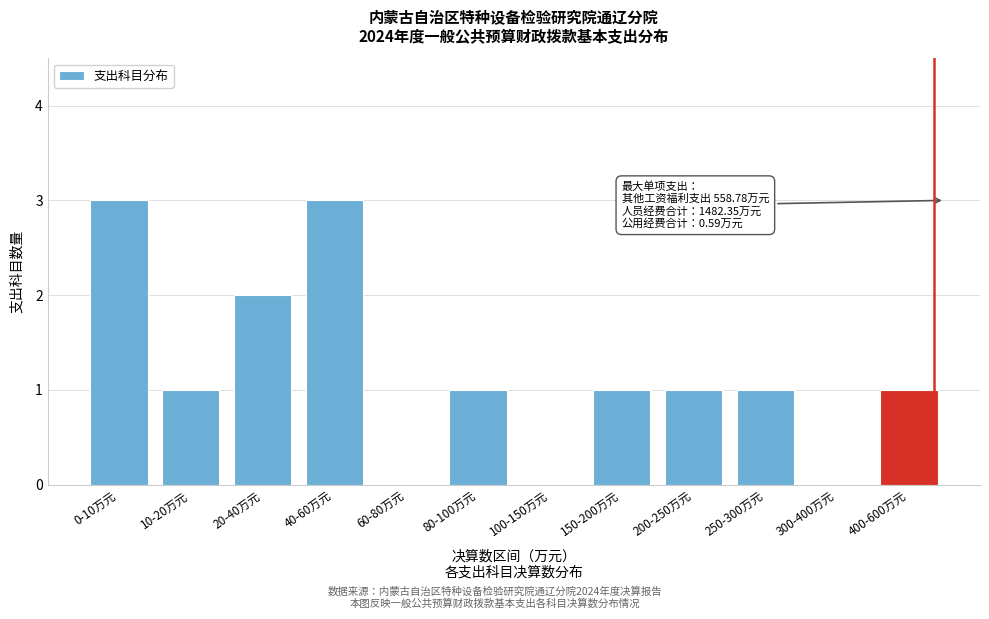

Reading left to right, extract all data points from this chart.

0-10万元=3	10-20万元=1	20-40万元=2	40-60万元=3	60-80万元=0	80-100万元=1	100-150万元=0	150-200万元=1	200-250万元=1	250-300万元=1	300-400万元=0	400-600万元=1